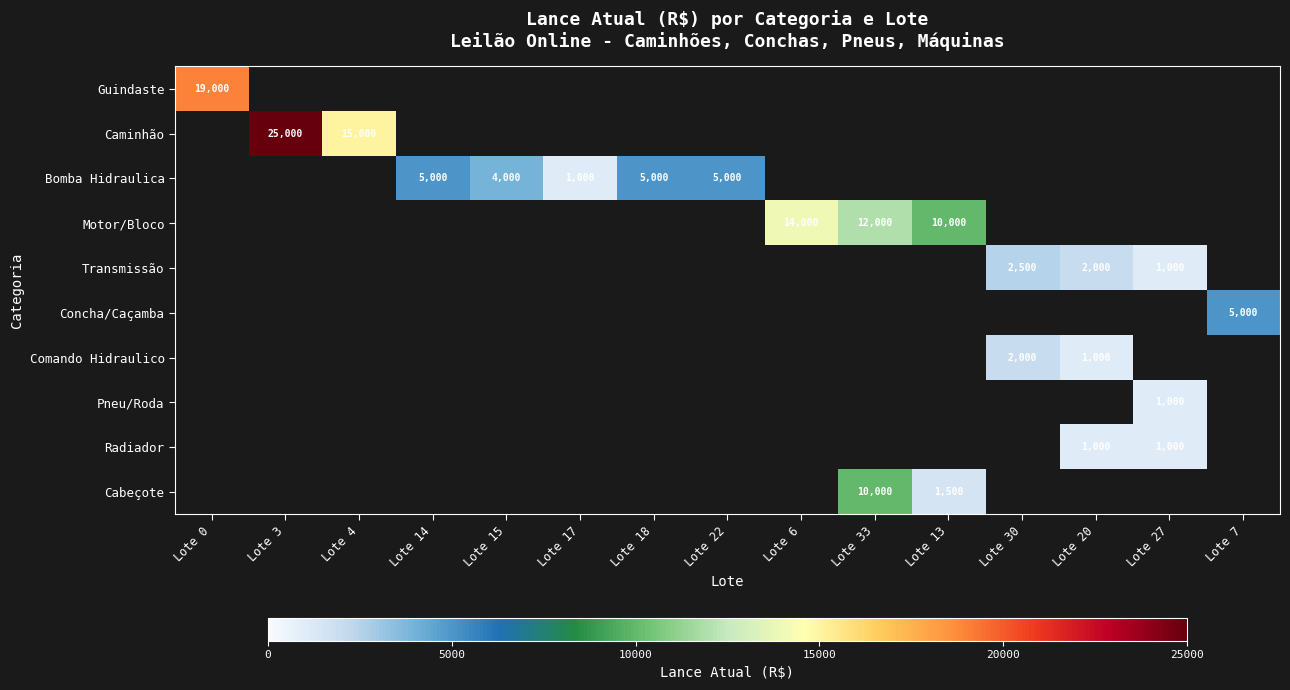

At how many categories does at least one series exceed 3570?

11